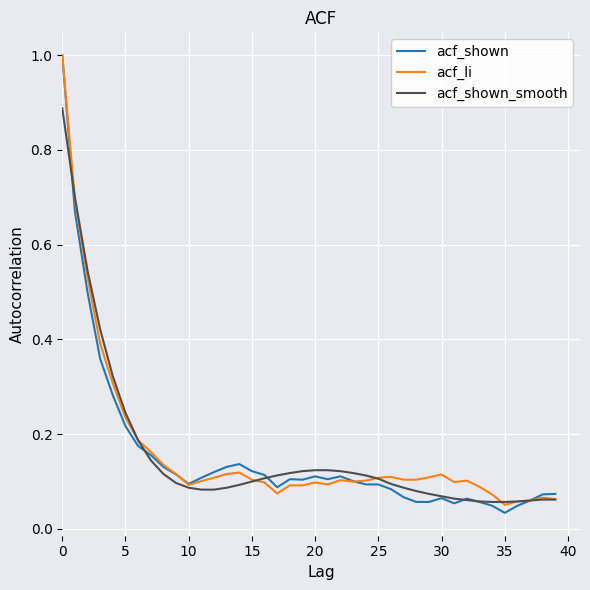

True or false: acf_shown_smooth and acf_li intersect in this chart.

True